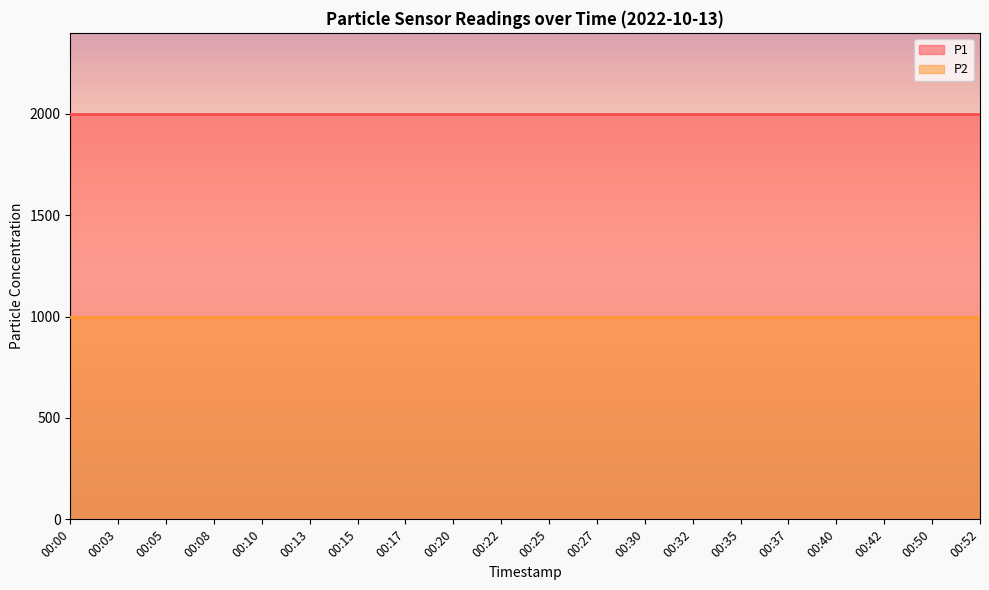

List the labels in order of P2 value, largest first.

00:00, 00:03, 00:05, 00:08, 00:10, 00:13, 00:15, 00:17, 00:20, 00:22, 00:25, 00:27, 00:30, 00:32, 00:35, 00:37, 00:40, 00:42, 00:50, 00:52